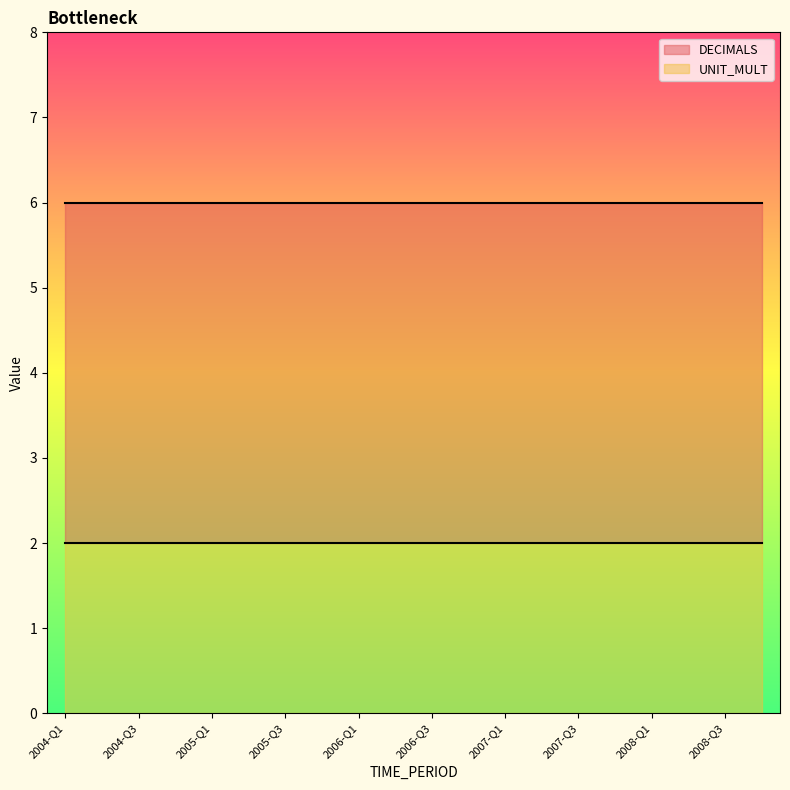

Reading right to left, transcribe all the data shown in this chart.

DECIMALS: 2008-Q4=2	2008-Q3=2	2008-Q2=2	2008-Q1=2	2007-Q4=2	2007-Q3=2	2007-Q2=2	2007-Q1=2	2006-Q4=2	2006-Q3=2	2006-Q2=2	2006-Q1=2	2005-Q4=2	2005-Q3=2	2005-Q2=2	2005-Q1=2	2004-Q4=2	2004-Q3=2	2004-Q2=2	2004-Q1=2
UNIT_MULT: 2008-Q4=6	2008-Q3=6	2008-Q2=6	2008-Q1=6	2007-Q4=6	2007-Q3=6	2007-Q2=6	2007-Q1=6	2006-Q4=6	2006-Q3=6	2006-Q2=6	2006-Q1=6	2005-Q4=6	2005-Q3=6	2005-Q2=6	2005-Q1=6	2004-Q4=6	2004-Q3=6	2004-Q2=6	2004-Q1=6